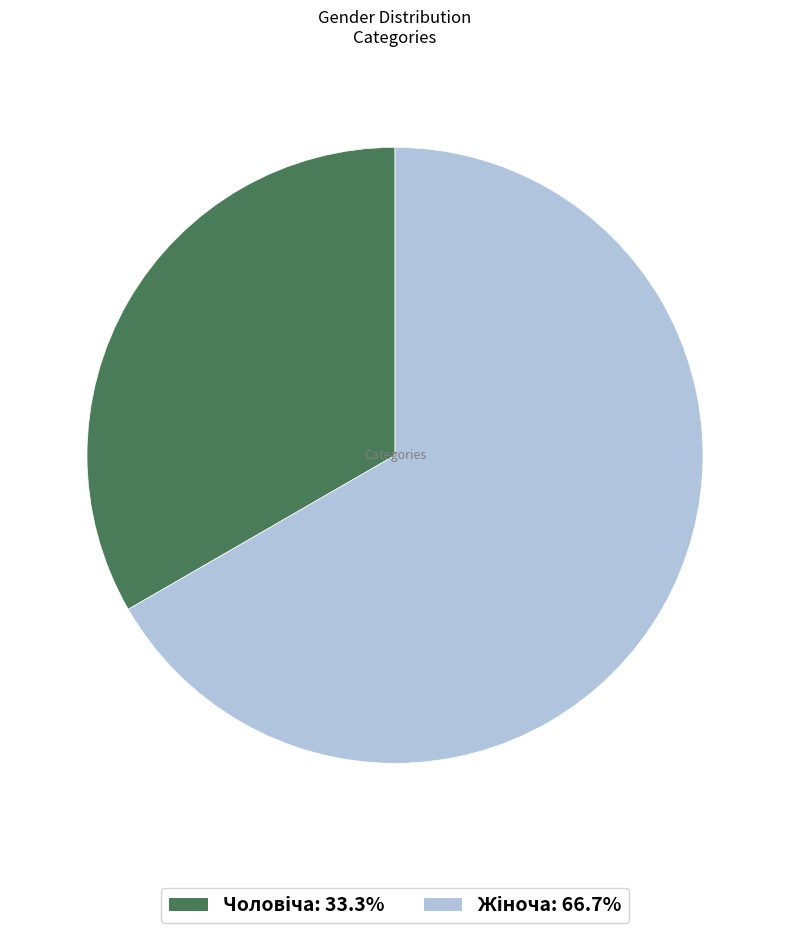

Does any single category account for the majority?

Yes